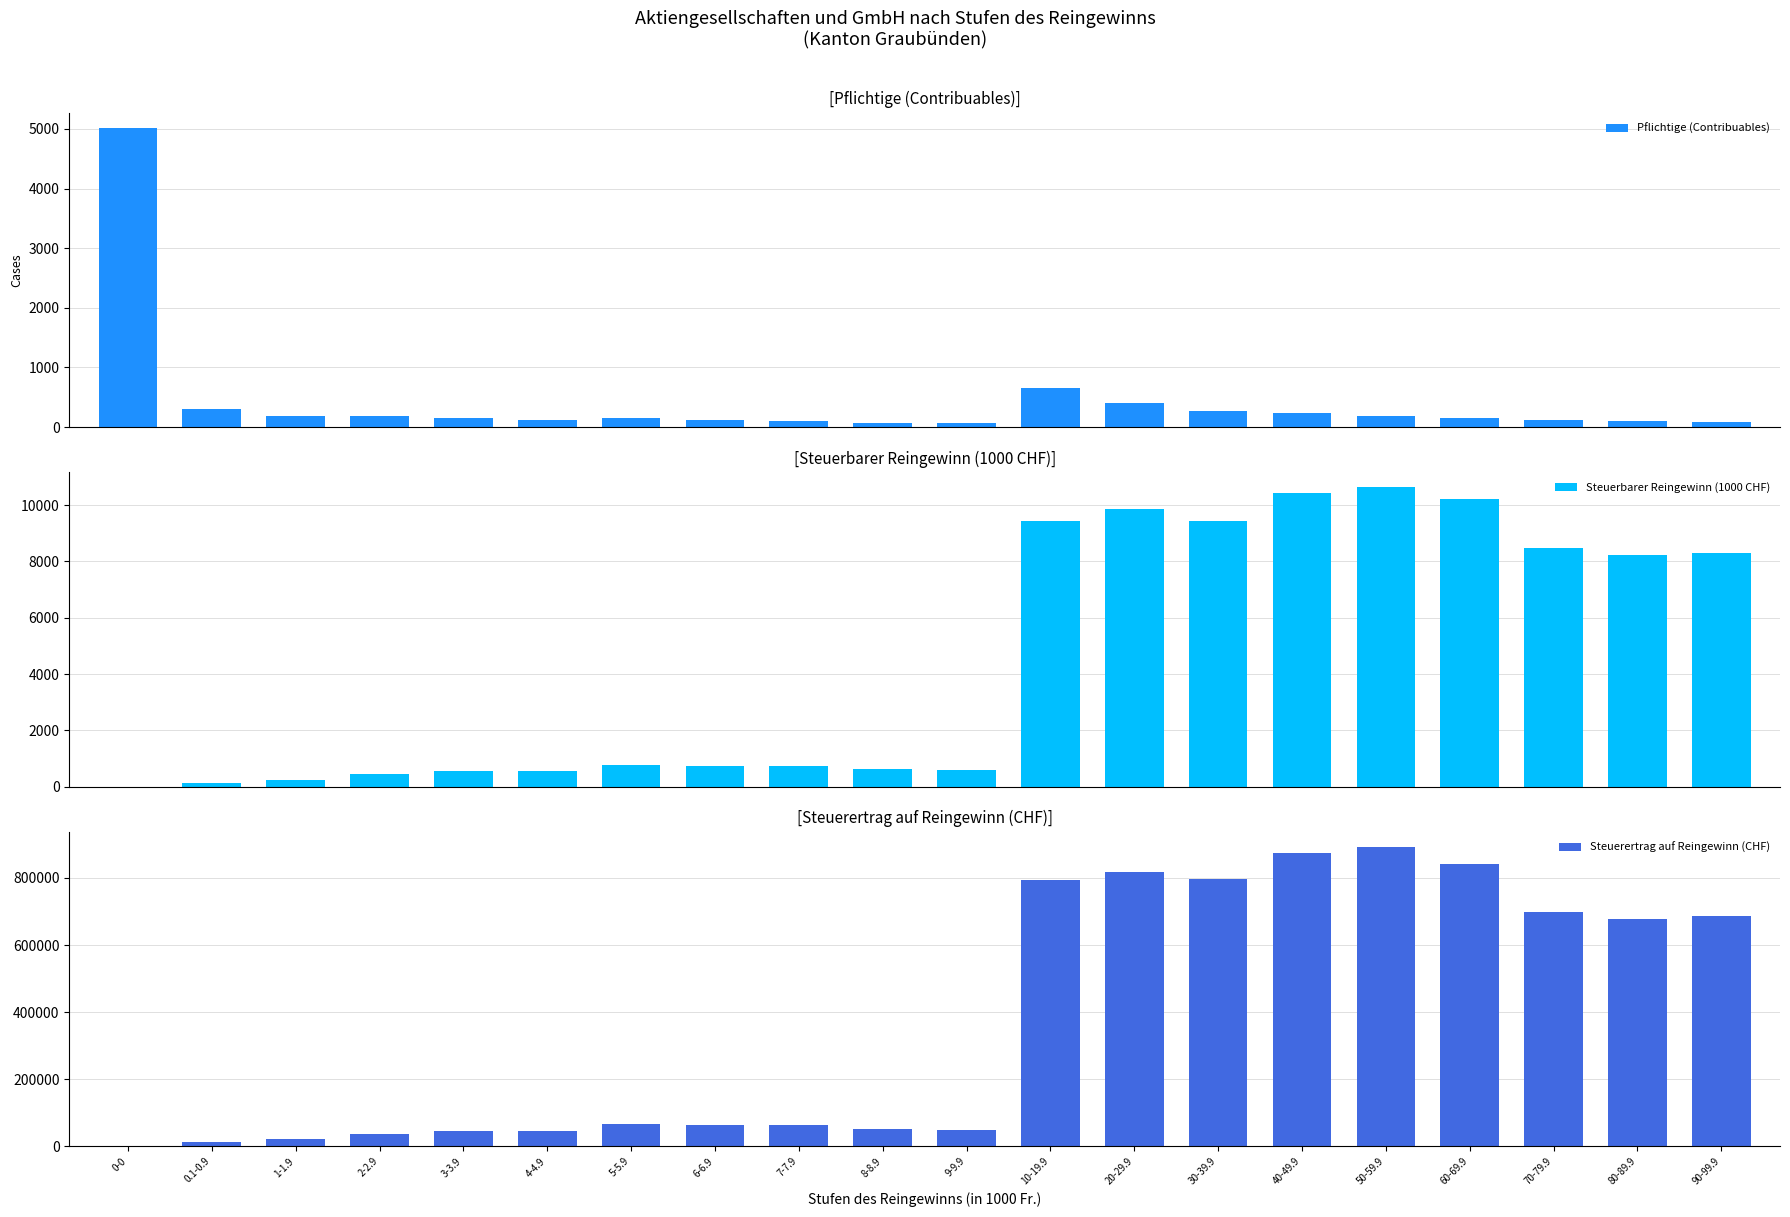

Does the chart contain stacked bars?

No